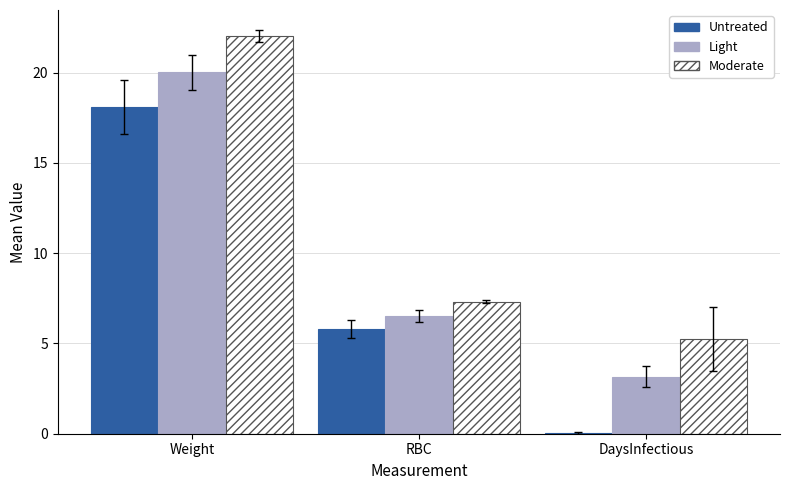

Where is Untreated nearest to the value 9?

RBC